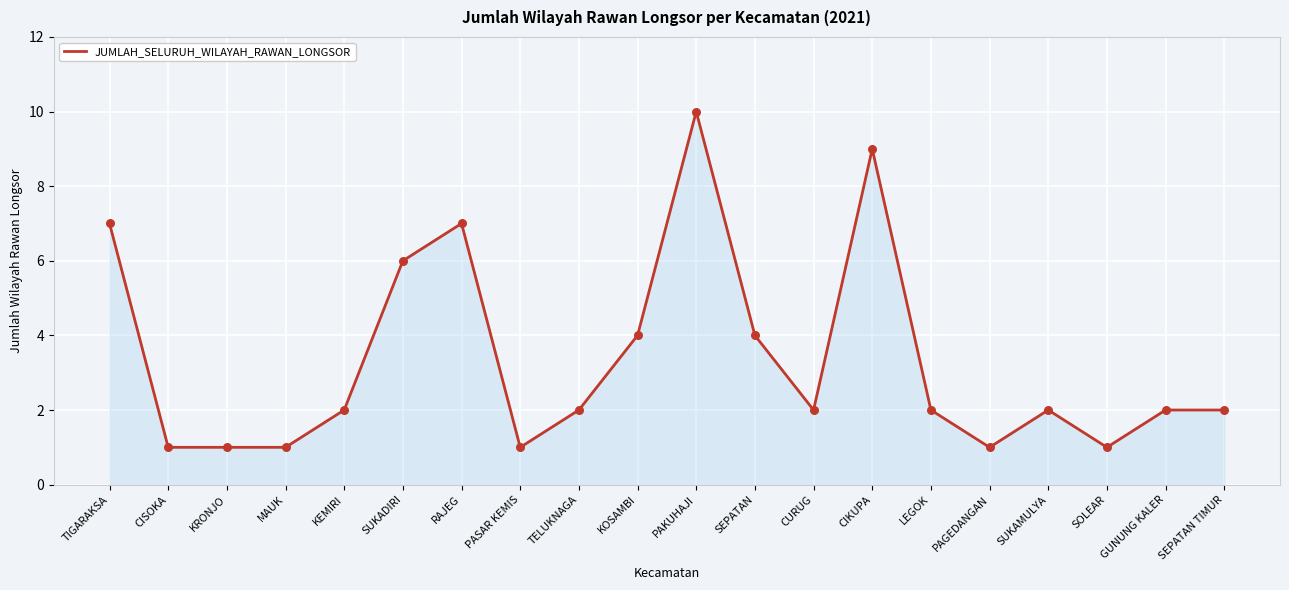

What is the change in value from KEMIRI to KOSAMBI?

+2